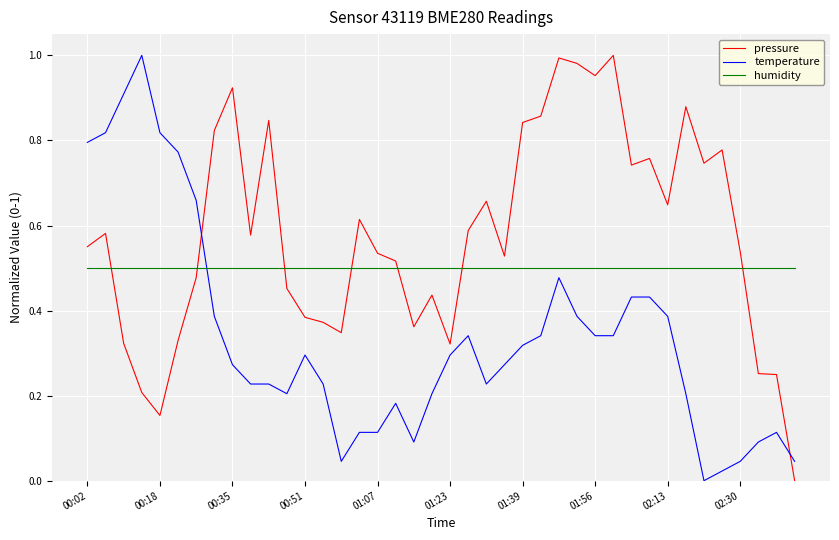

Rank the series by their average value, from lowest to highest.

temperature, humidity, pressure